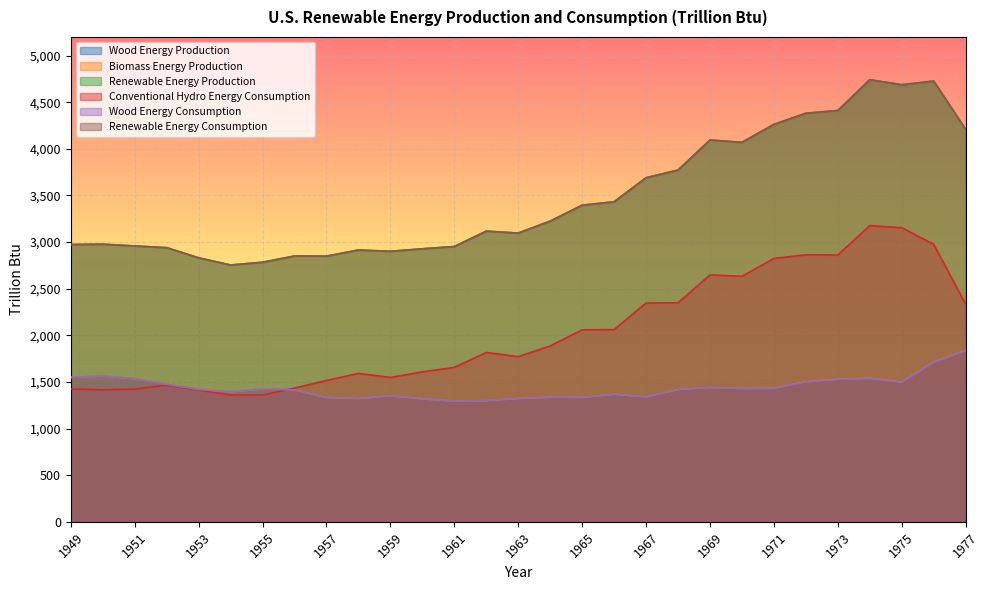

After their last crossing, which series has the higher values: Biomass Energy Production or Conventional Hydro Energy Consumption?

Conventional Hydro Energy Consumption